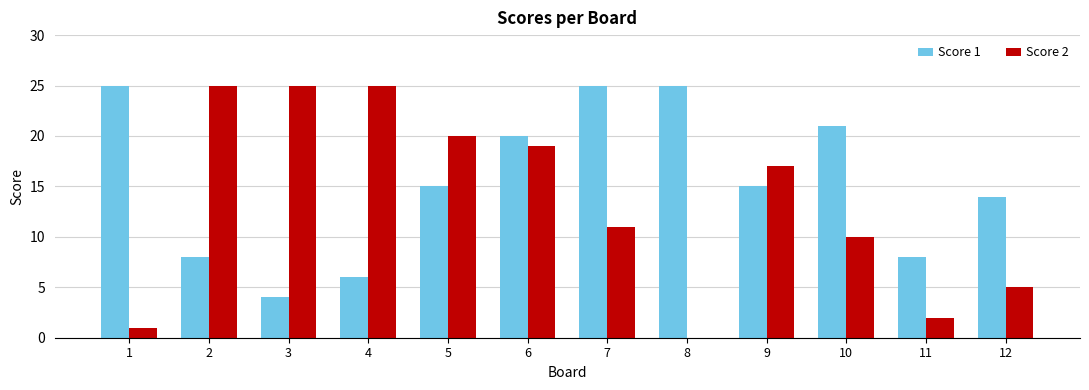

The Score 1 series shows 15 at 9. True or false?

True